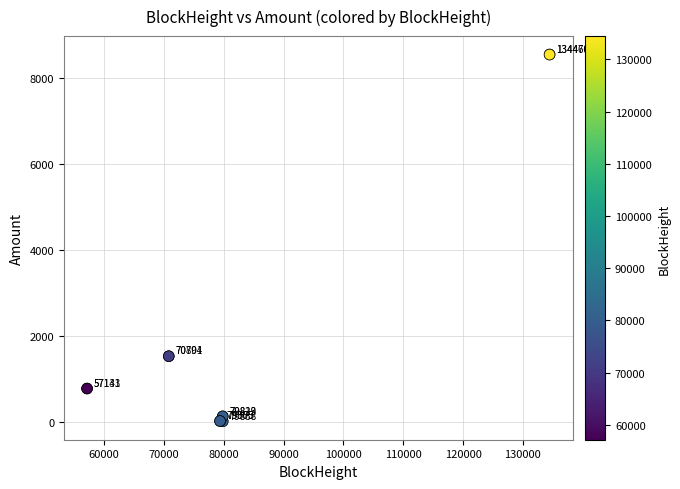

What Y value in the scatter plot is closest to 4276?

1521.0